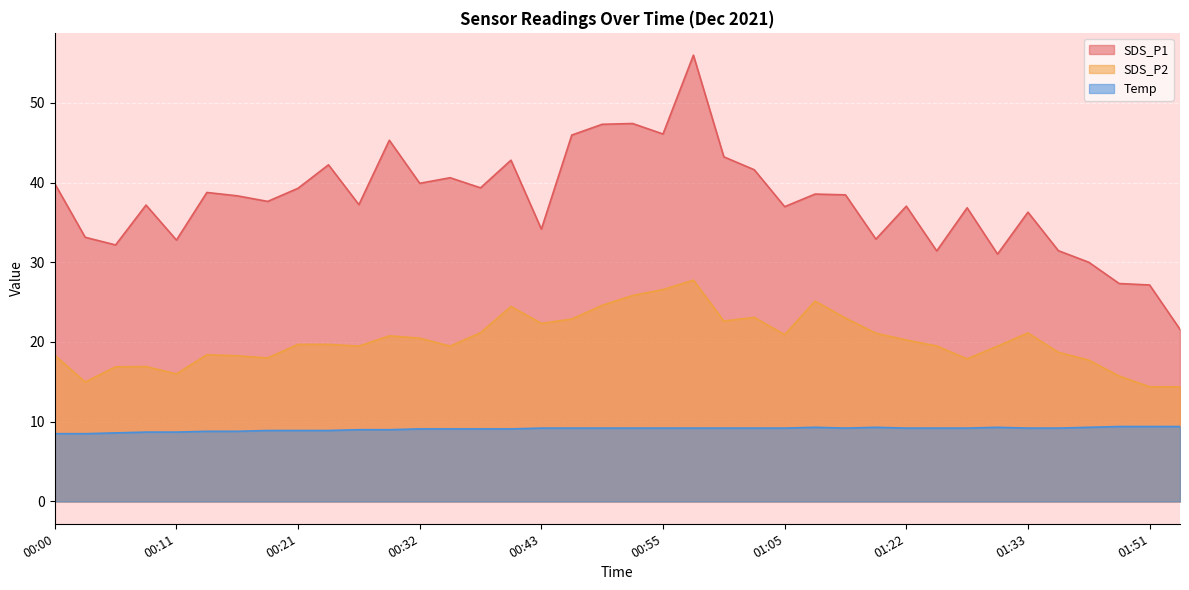

What is the difference between the highest and lowest values at 00:35?

31.5